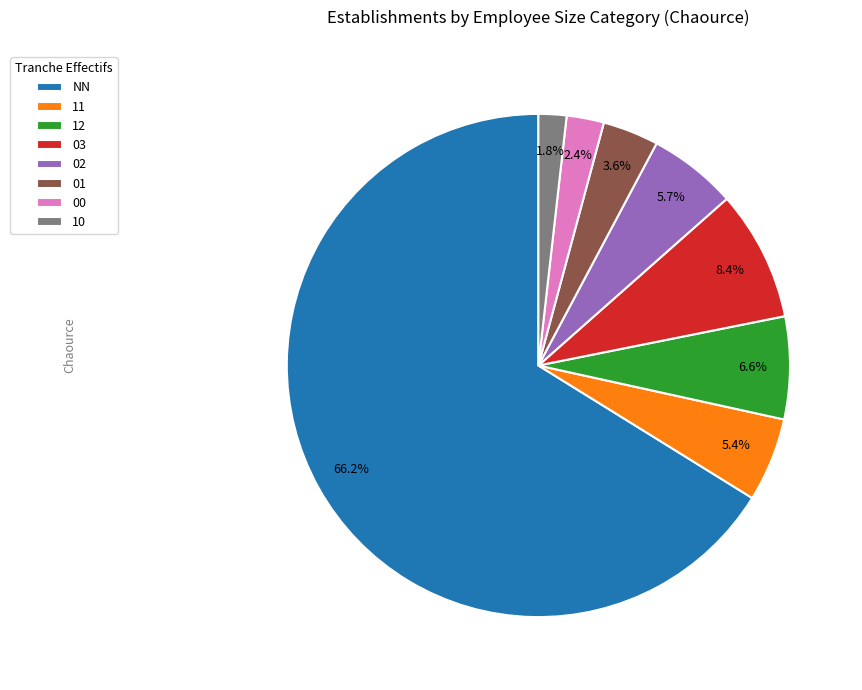

What percentage do 01 and 02 together represent?

9.3%